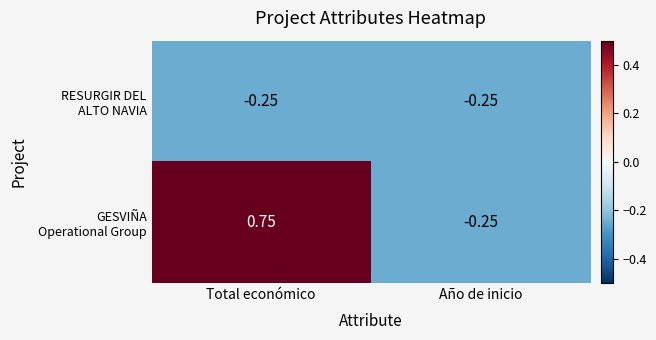

At which category is the sum across all series the highest?

Total económico